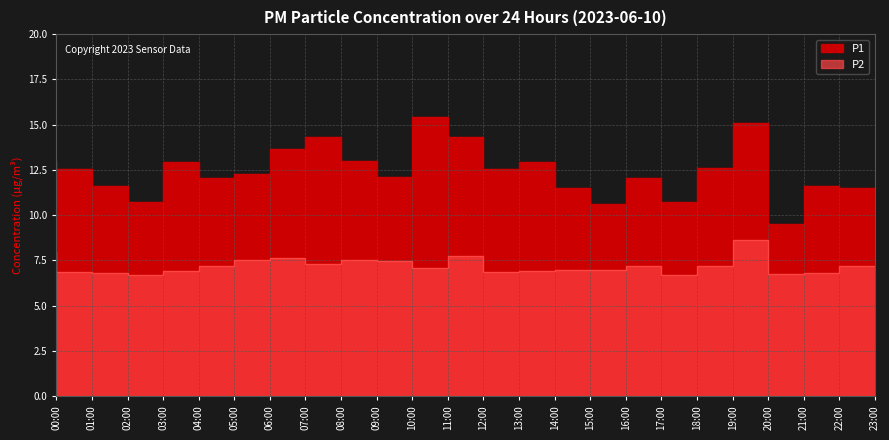

What is the average value of the P2 series?

7.2